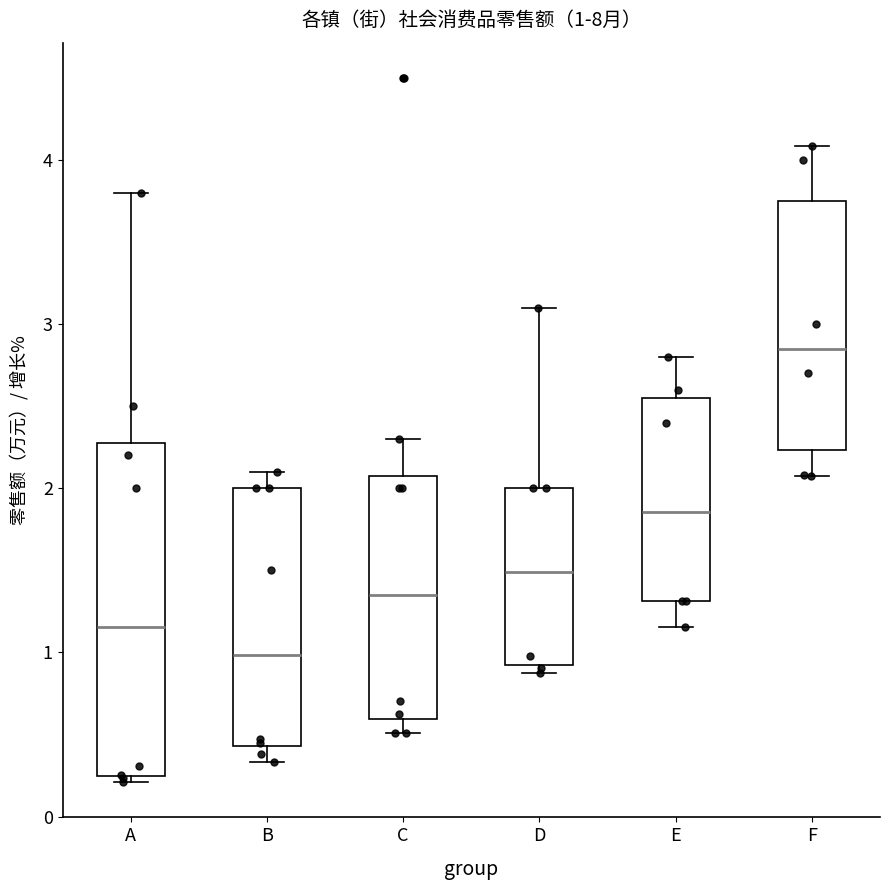

Comparing the boxes themselves (not the whiskers), which one is the tallest?

A